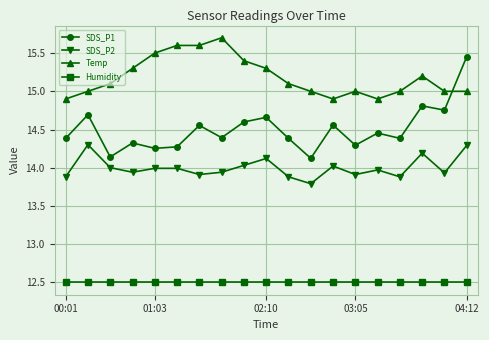

True or false: Humidity and SDS_P2 intersect in this chart.

False